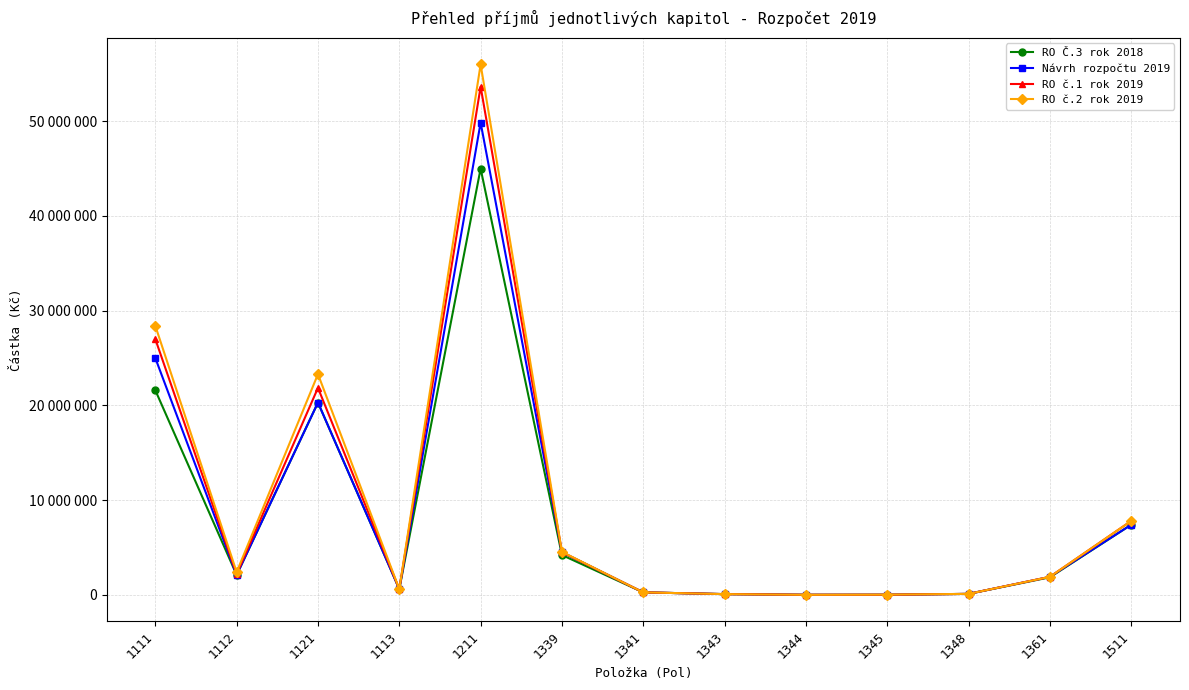

What is the label of the 12th point from the left?

1361